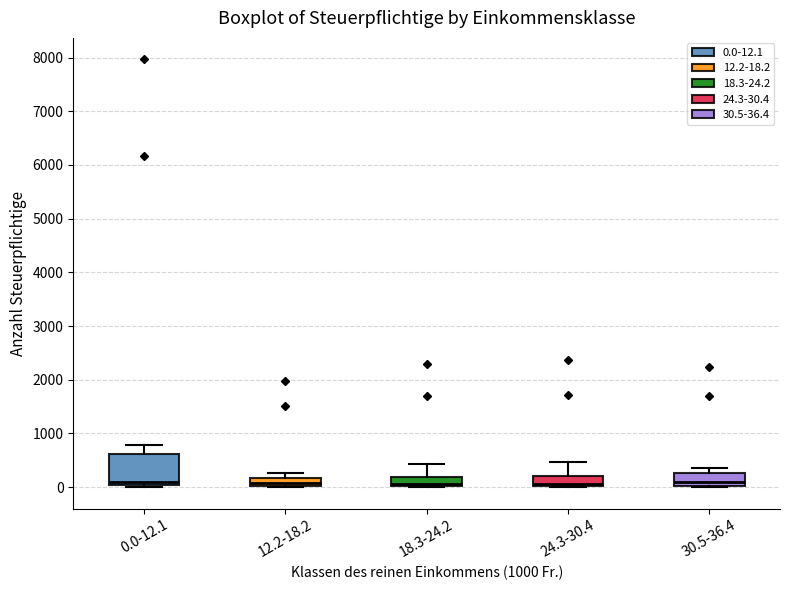

Reading left to right, read every box against the y-axis: the position of its median line, the range the box covers, and the ends of its whiskers. The values are not printed on the chart, so give them approximately, as read against the axis.

0.0-12.1: median 100, box 0 to 600, whiskers 0 (just below the box's lower edge) to 800
12.2-18.2: median 100, box 0 to 200, whiskers 0 to 300
18.3-24.2: median 100, box 0 to 200, whiskers 0 to 400
24.3-30.4: median 100, box 0 to 200, whiskers 0 to 500
30.5-36.4: median 100, box 0 to 300, whiskers 0 to 400